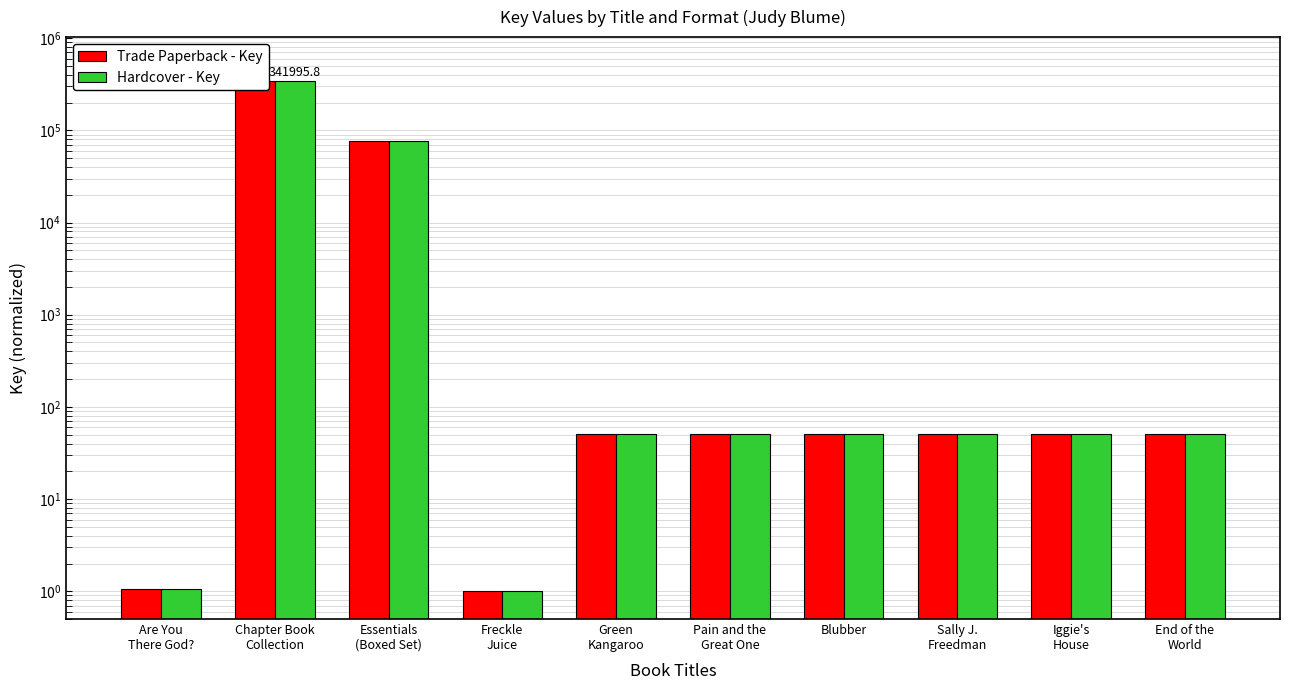

At which label does Hardcover - Key first exceed 50?

Chapter Book
Collection